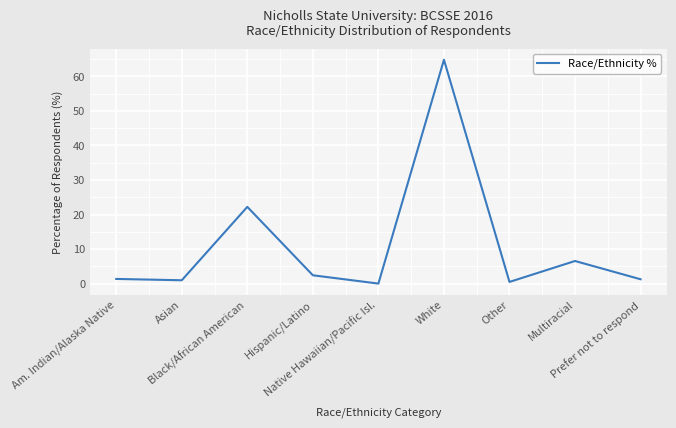

What is the maximum value shown in the chart?

64.8